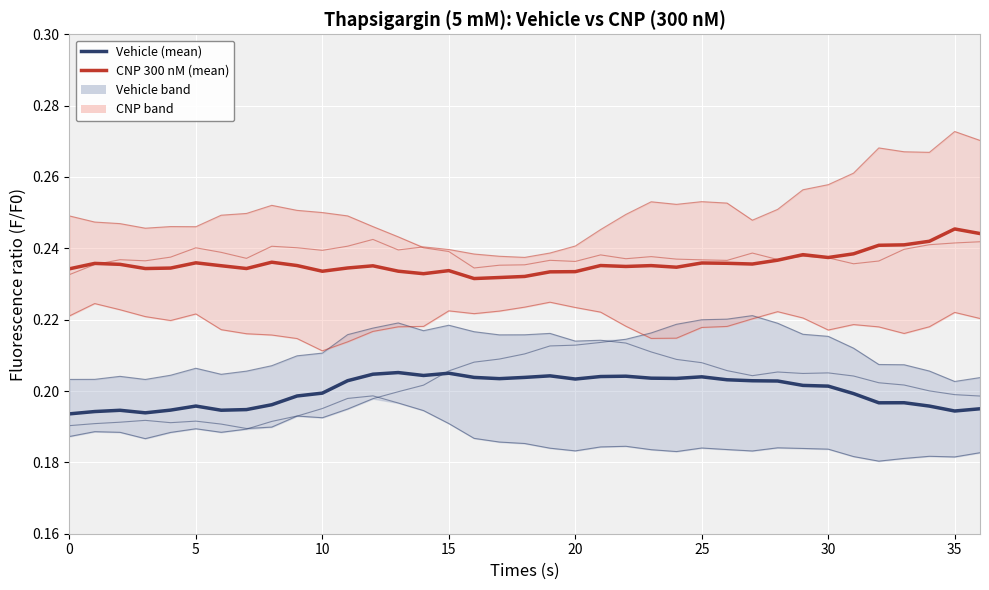

What is the approximate value of vehicle_cell3 at 35?

0.2